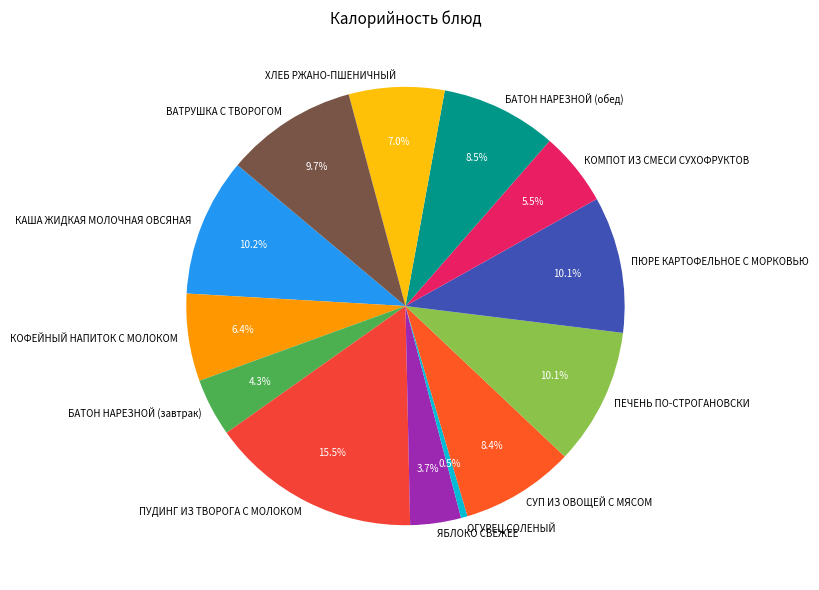

The ПЮРЕ КАРТОФЕЛЬНОЕ С МОРКОВЬЮ slice represents 1% of the pie. True or false?

False